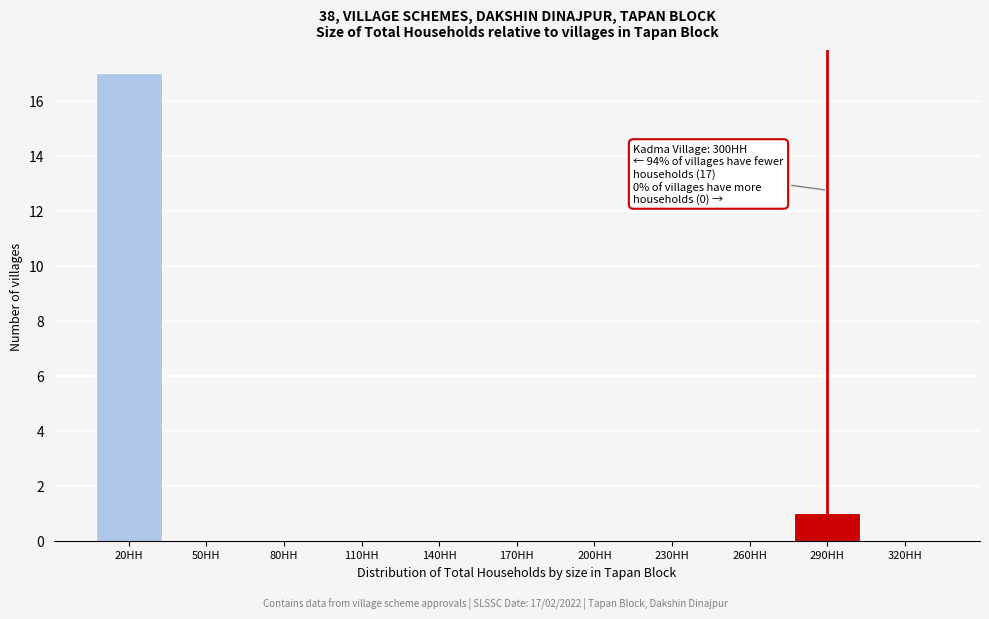

Reading left to right, extract all data points from this chart.

20HH=17	50HH=0	80HH=0	110HH=0	140HH=0	170HH=0	200HH=0	230HH=0	260HH=0	290HH=1	320HH=0